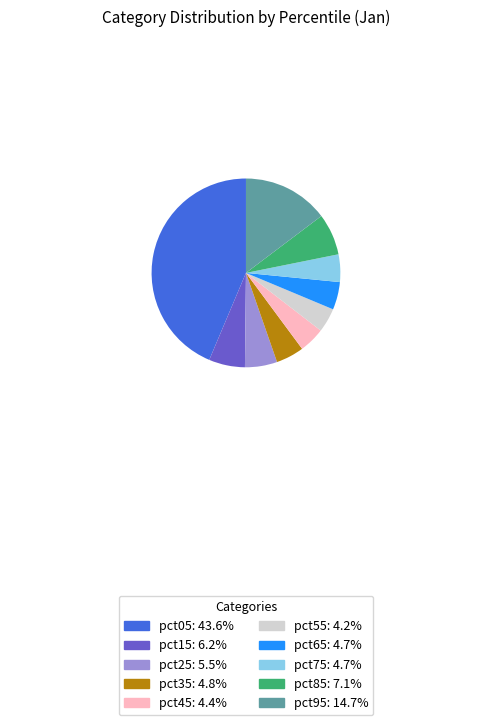

The pct05 slice represents 44% of the pie. True or false?

True